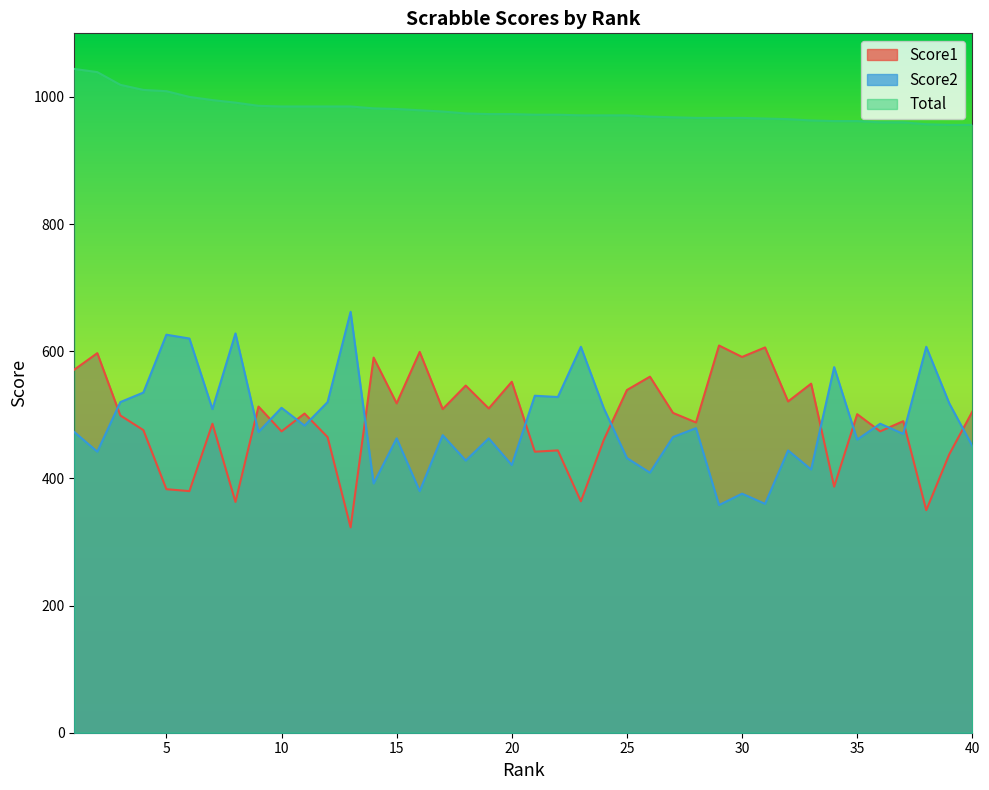

True or false: Total has more than 2 interior local peaks.

False